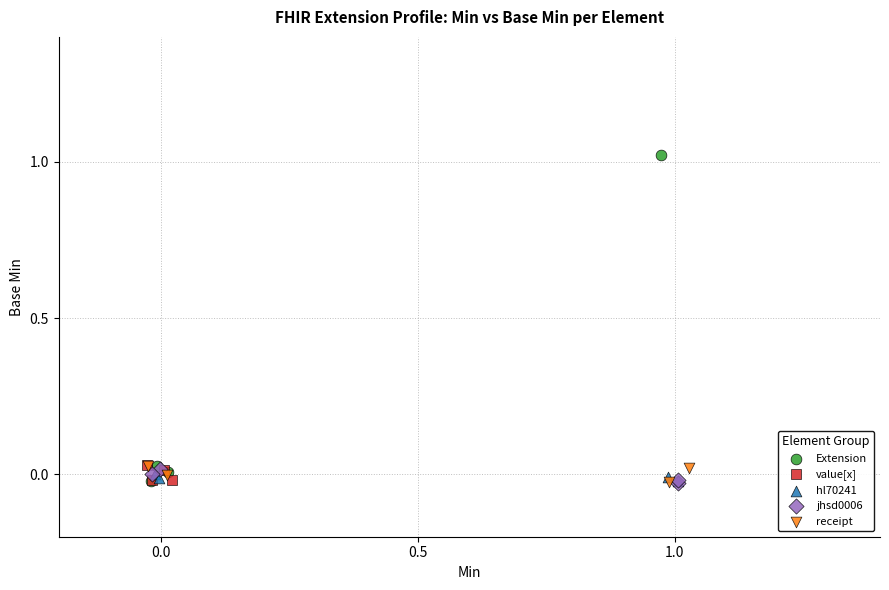

Which series contains the highest Y value?

Extension